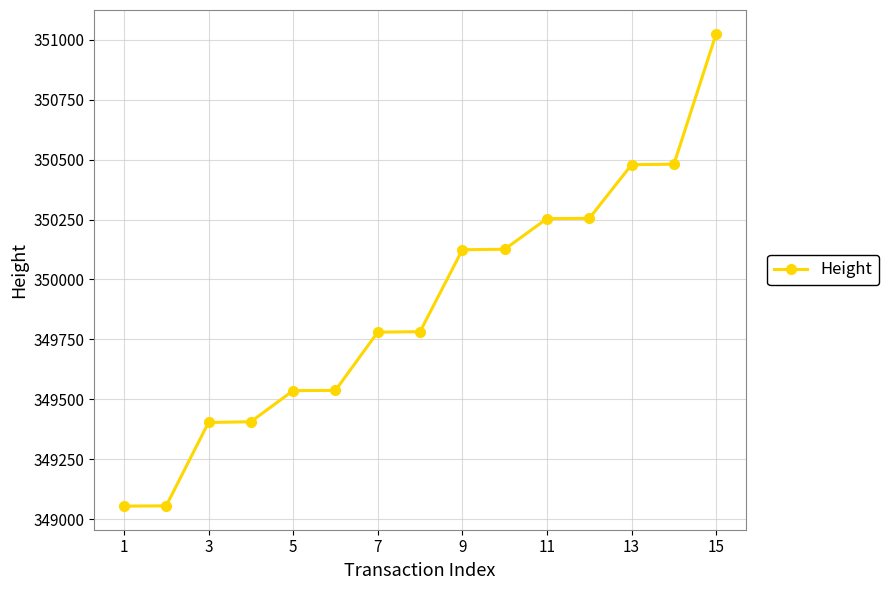

What is the greatest value displayed?

351026